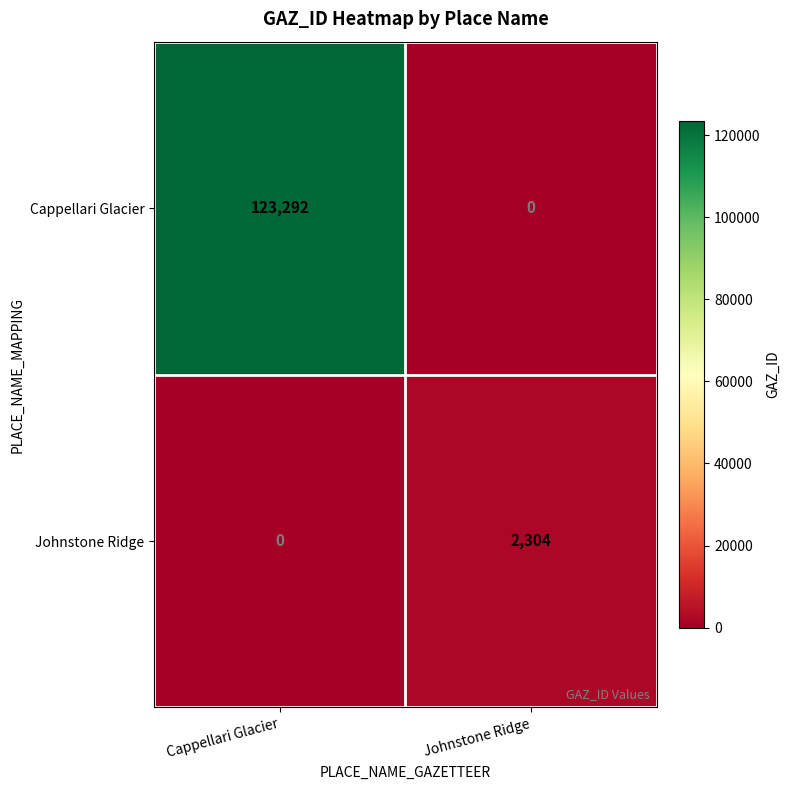

What is the total value across all series at Cappellari Glacier?

123292